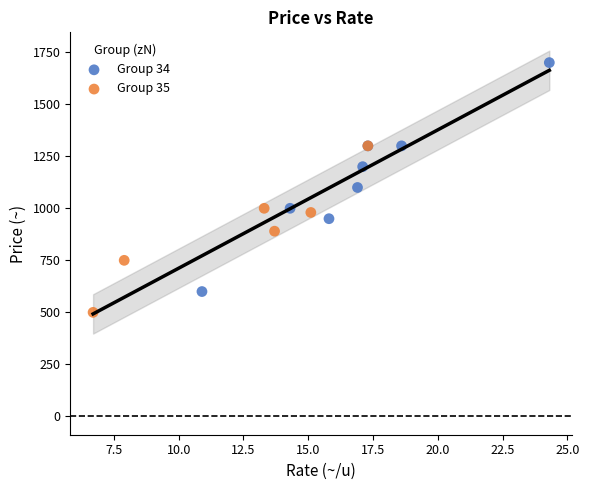

Which series reaches the maximum Y coordinate?

Group 34